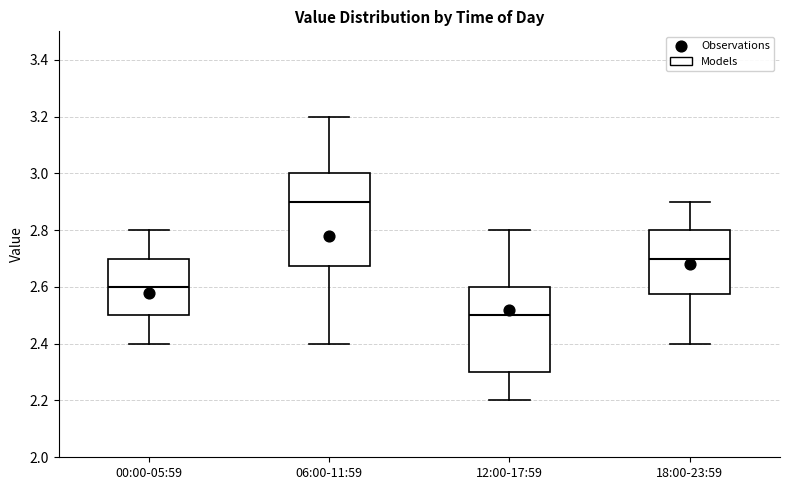

Where is the upper edge of the box for 06:00-11:59 on the y-axis? The values are not printed on the chart, so give them approximately, as read against the axis.

3.00